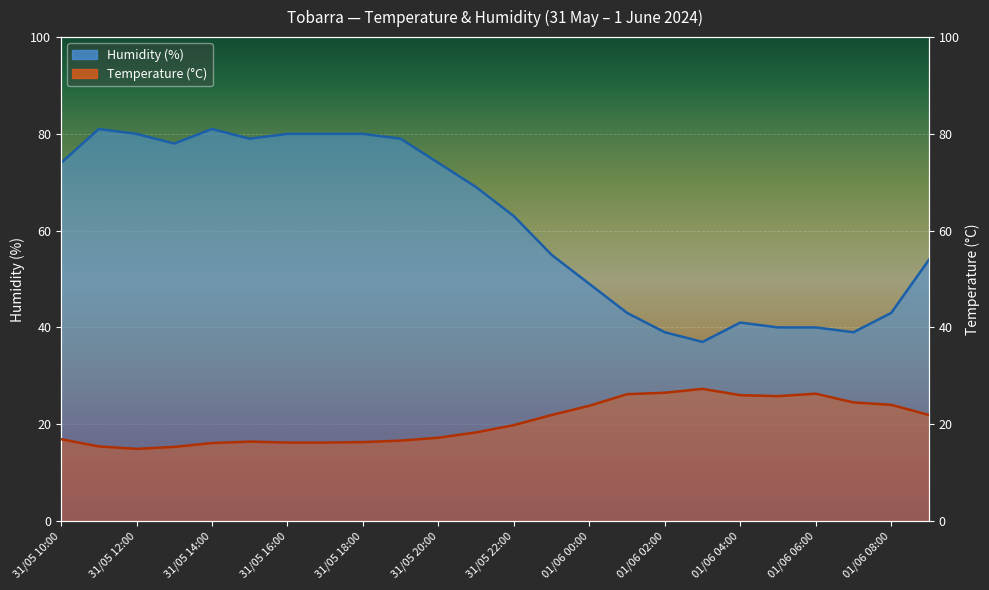

Where is Temperature (°C) nearest to the value 21?

13